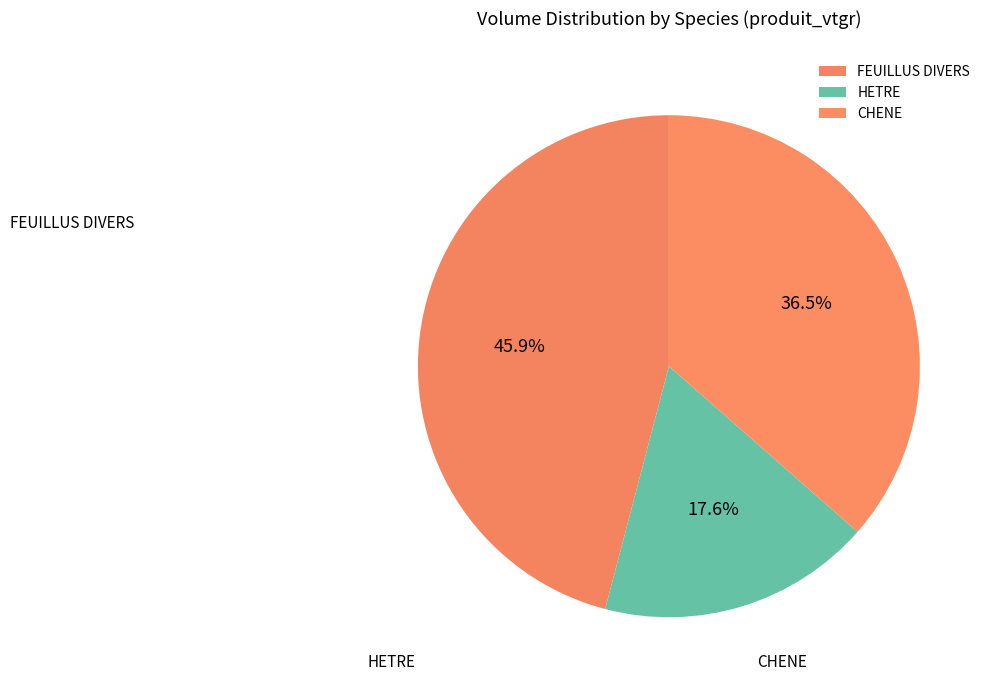

True or false: CHENE accounts for 26% of the total.

False